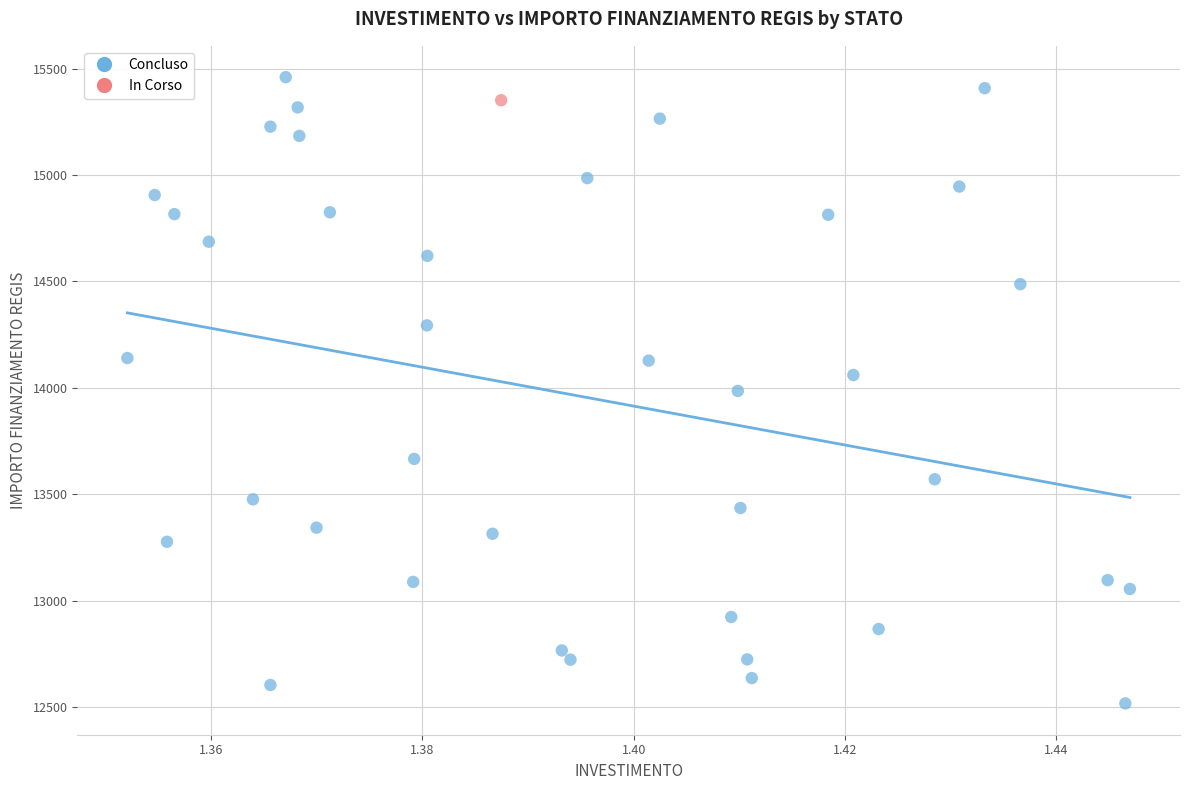

What are all the series names shown in the legend?

Concluso, In Corso